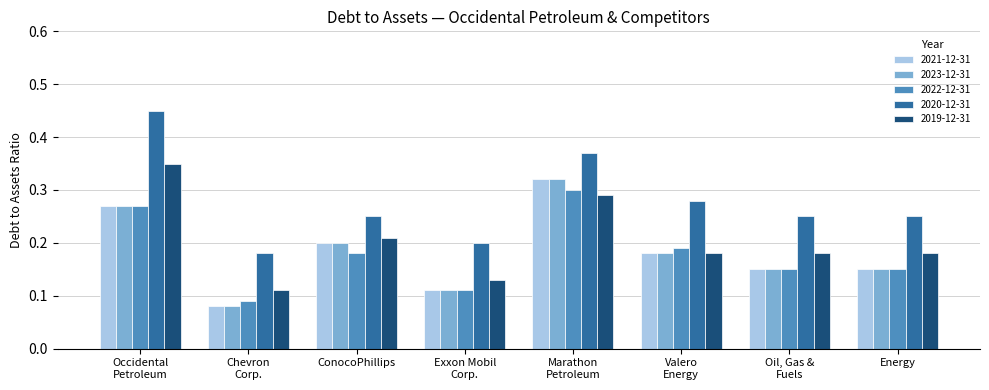

The 2020-12-31 series shows 0.2 at Energy. True or false?

True